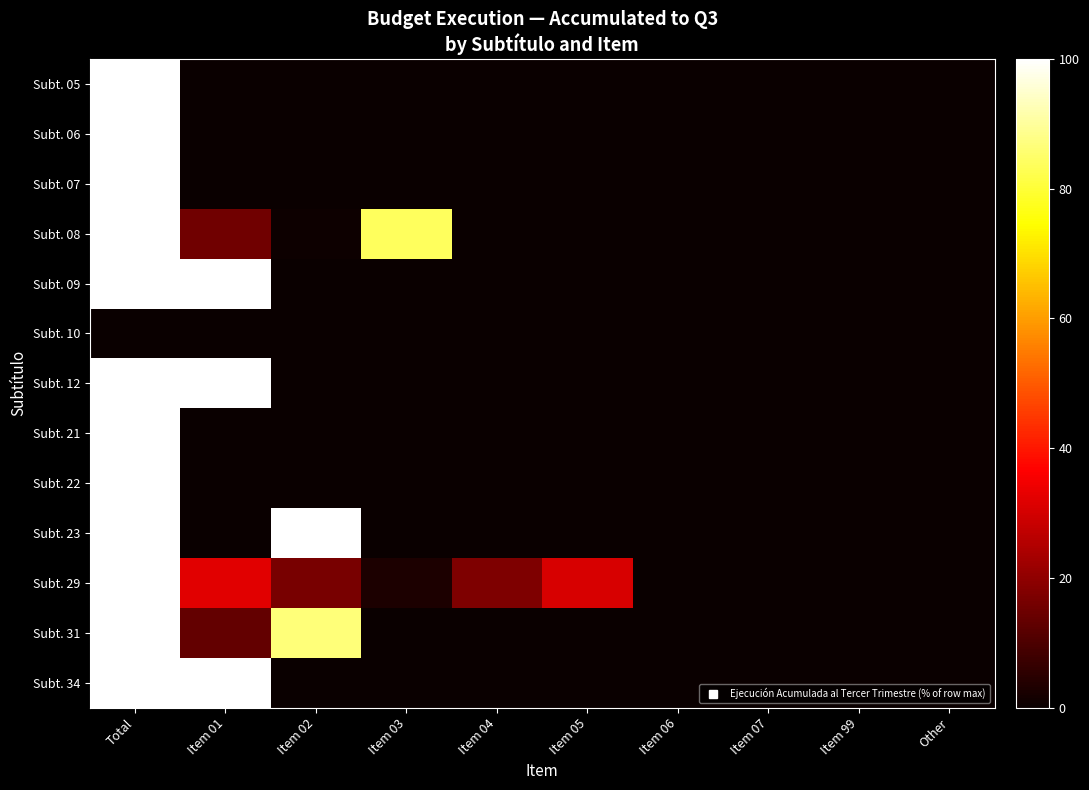

Reading left to right, extract all data points from this chart.

Subt. 05: Total=100.0	Item 01=0.0	Item 02=0.0	Item 03=0.0	Item 04=0.0	Item 05=0.0	Item 06=0.0	Item 07=0.0	Item 99=0.0	Other=0.0
Subt. 06: Total=100.0	Item 01=0.0	Item 02=0.0	Item 03=0.0	Item 04=0.0	Item 05=0.0	Item 06=0.0	Item 07=0.0	Item 99=0.0	Other=0.0
Subt. 07: Total=100.0	Item 01=0.0	Item 02=0.0	Item 03=0.0	Item 04=0.0	Item 05=0.0	Item 06=0.0	Item 07=0.0	Item 99=0.0	Other=0.0
Subt. 08: Total=100.0	Item 01=15.5	Item 02=0.7	Item 03=83.7	Item 04=0.0	Item 05=0.0	Item 06=0.0	Item 07=0.0	Item 99=0.0	Other=0.0
Subt. 09: Total=100.0	Item 01=100.0	Item 02=0.0	Item 03=0.0	Item 04=0.0	Item 05=0.0	Item 06=0.0	Item 07=0.0	Item 99=0.0	Other=0.0
Subt. 10: Total=0.0	Item 01=0.0	Item 02=0.0	Item 03=0.0	Item 04=0.0	Item 05=0.0	Item 06=0.0	Item 07=0.0	Item 99=0.0	Other=0.0
Subt. 12: Total=100.0	Item 01=100.0	Item 02=0.0	Item 03=0.0	Item 04=0.0	Item 05=0.0	Item 06=0.0	Item 07=0.0	Item 99=0.0	Other=0.0
Subt. 21: Total=100.0	Item 01=0.0	Item 02=0.0	Item 03=0.0	Item 04=0.0	Item 05=0.0	Item 06=0.0	Item 07=0.0	Item 99=0.0	Other=0.0
Subt. 22: Total=100.0	Item 01=0.0	Item 02=0.0	Item 03=0.0	Item 04=0.0	Item 05=0.0	Item 06=0.0	Item 07=0.0	Item 99=0.0	Other=0.0
Subt. 23: Total=100.0	Item 01=0.4	Item 02=99.6	Item 03=0.0	Item 04=0.0	Item 05=0.0	Item 06=0.0	Item 07=0.0	Item 99=0.0	Other=0.0
Subt. 29: Total=100.0	Item 01=32.3	Item 02=16.7	Item 03=2.9	Item 04=17.5	Item 05=30.6	Item 06=0.0	Item 07=0.0	Item 99=0.0	Other=0.0
Subt. 31: Total=100.0	Item 01=13.3	Item 02=86.7	Item 03=0.0	Item 04=0.0	Item 05=0.0	Item 06=0.0	Item 07=0.0	Item 99=0.0	Other=0.0
Subt. 34: Total=100.0	Item 01=100.0	Item 02=0.0	Item 03=0.0	Item 04=0.0	Item 05=0.0	Item 06=0.0	Item 07=0.0	Item 99=0.0	Other=0.0